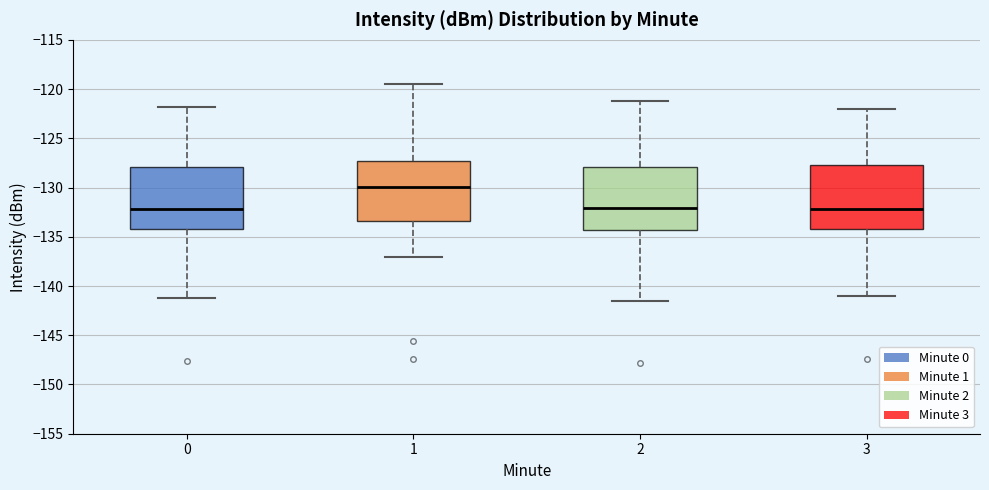

Reading left to right, transcribe this box plot: for each box, give where its median line is, the range the box spans, and where its two whiskers end, as read against the y-axis. The values are not printed on the chart, so give them approximately, as read against the axis.

0: median -132.0, box -134.0 to -128.0, whiskers -141.0 to -122.0
1: median -130.0, box -133.5 to -127.5, whiskers -137.0 to -119.5
2: median -132.0, box -134.5 to -128.0, whiskers -141.5 to -121.0
3: median -132.0, box -134.0 to -127.5, whiskers -141.0 to -122.0